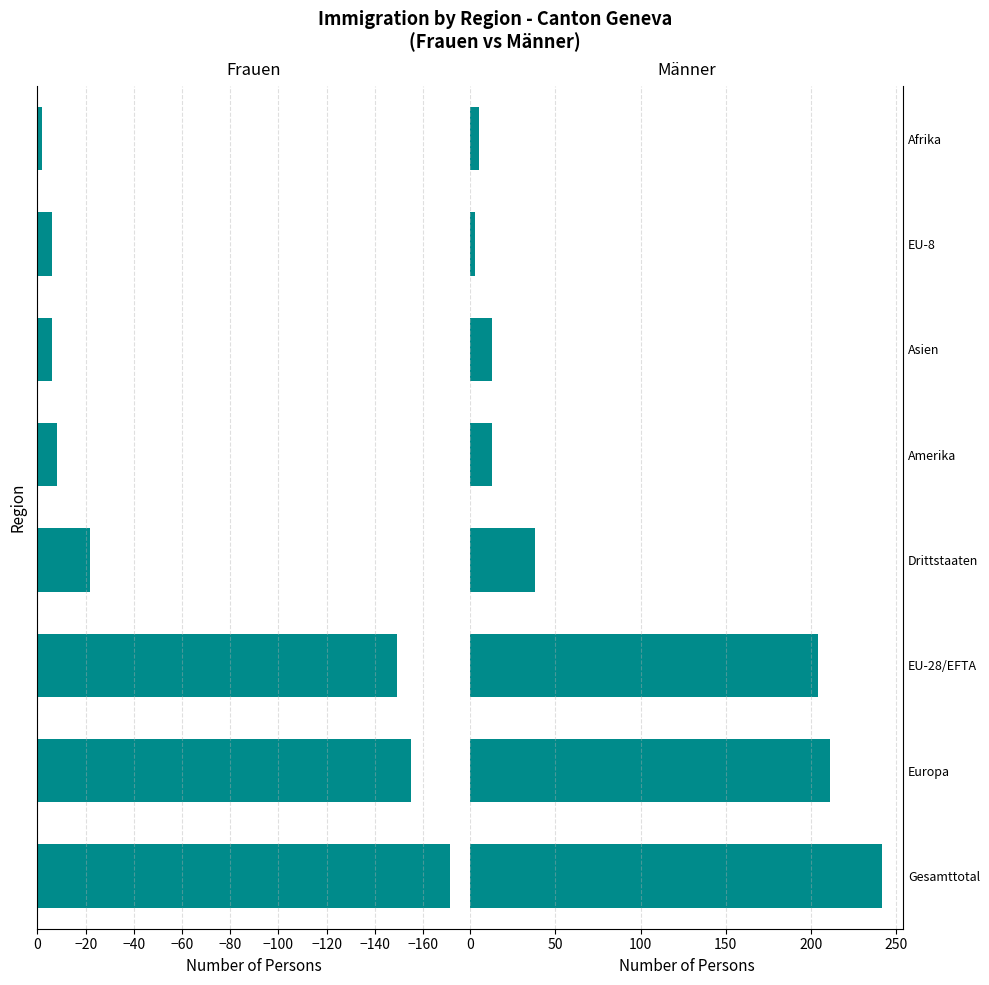

Which series has the largest range (max minus min)?

Männer